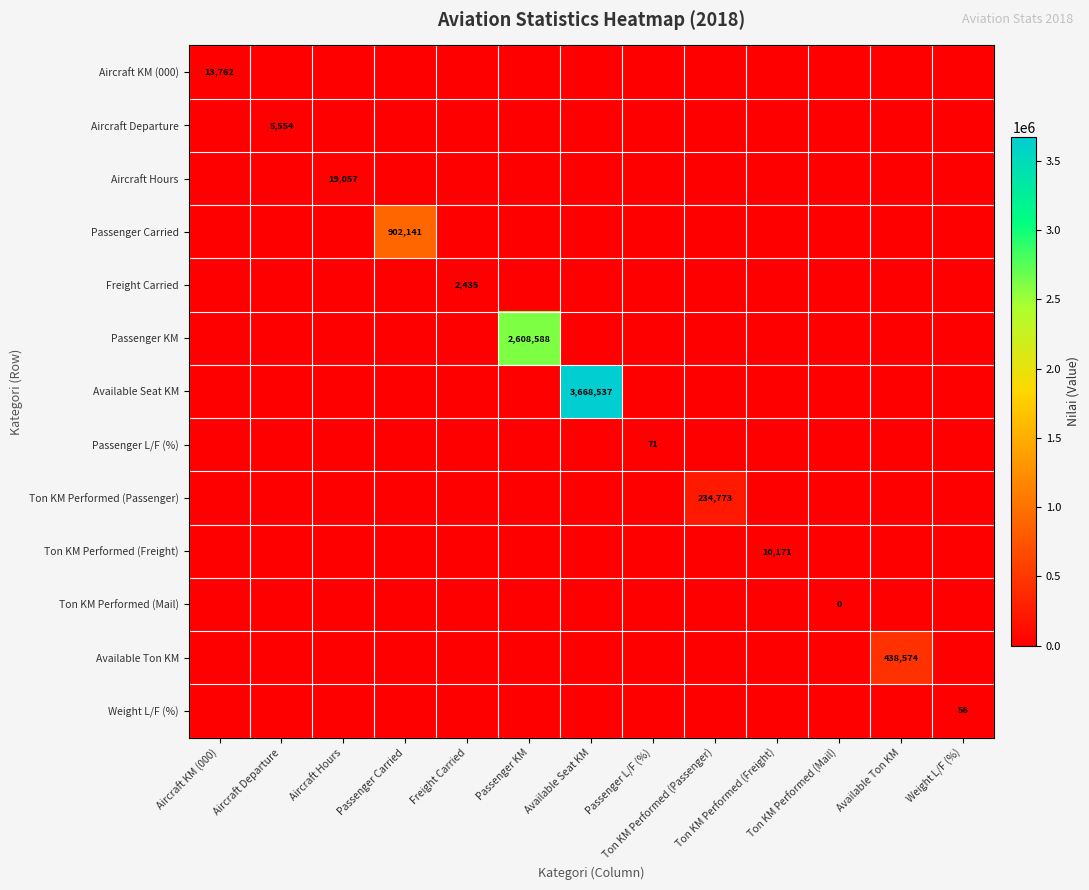

Is it true that Aircraft KM (000) equals -4888 at Ton KM Performed (Mail)?

False